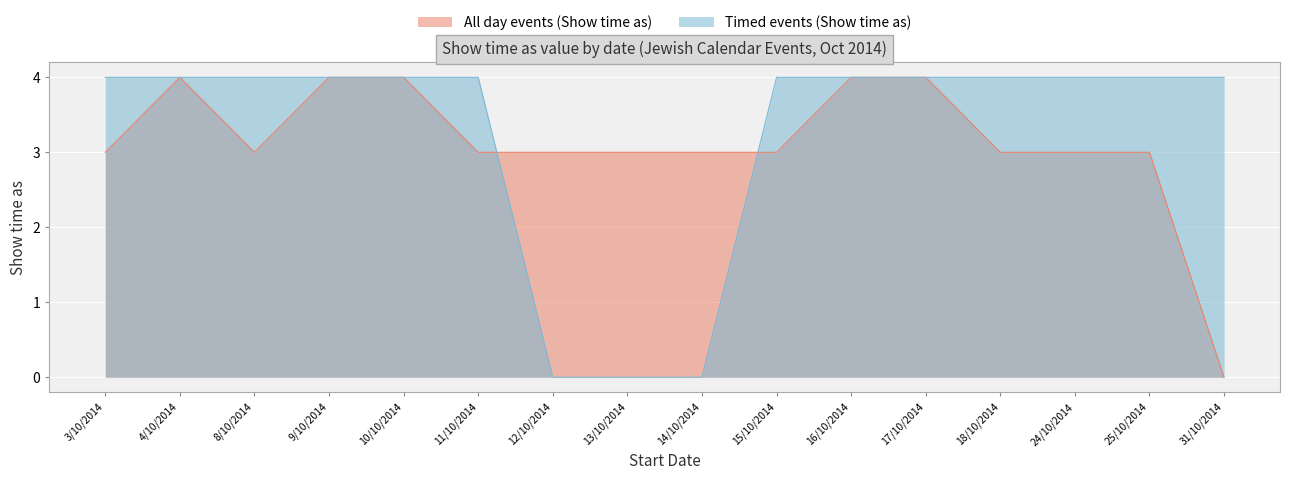

Between which two adjacent categories do All day events (Show time as) and Timed events (Show time as) first intersect?

11/10/2014 and 12/10/2014